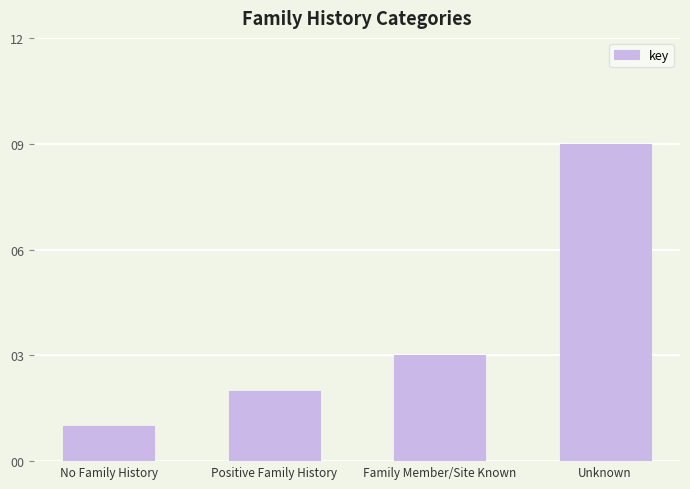

List the labels in order of value, smallest first.

No Family History, Positive Family History, Family Member/Site Known, Unknown